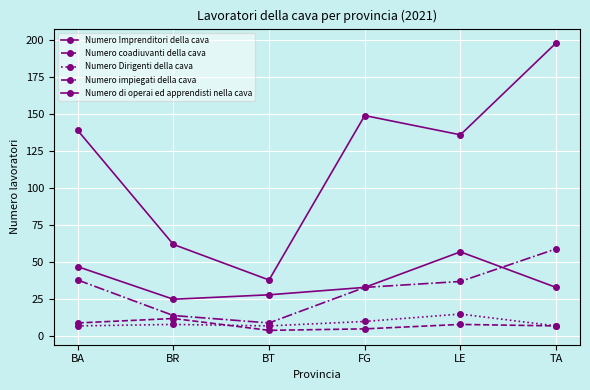

How many series are shown in this chart?

5